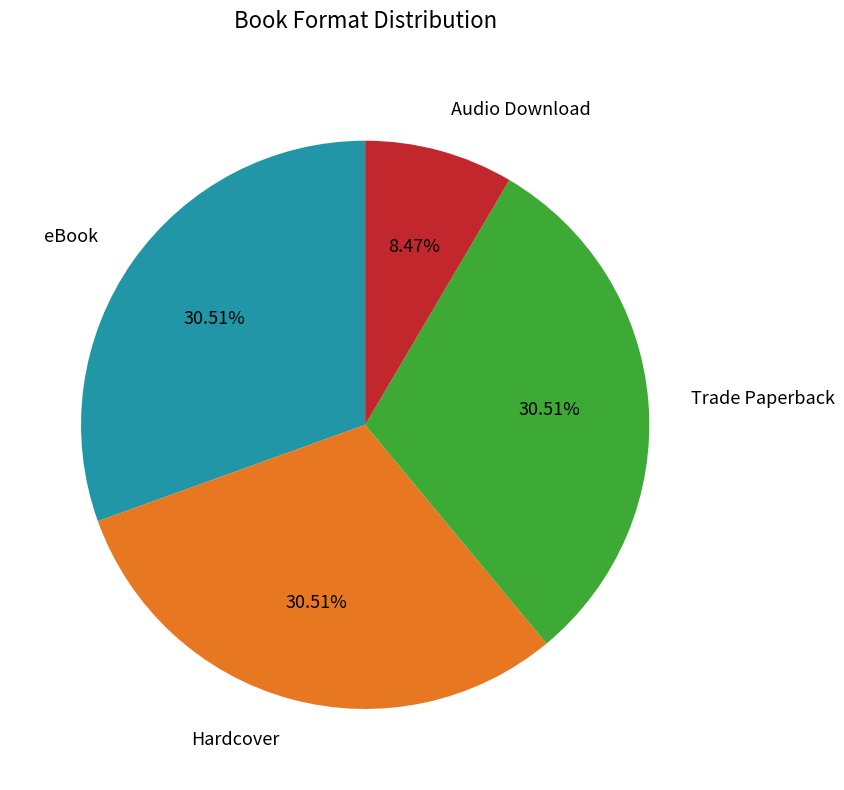

To the nearest percent, what is the difference between the largest and smallest slice percentages?

22%